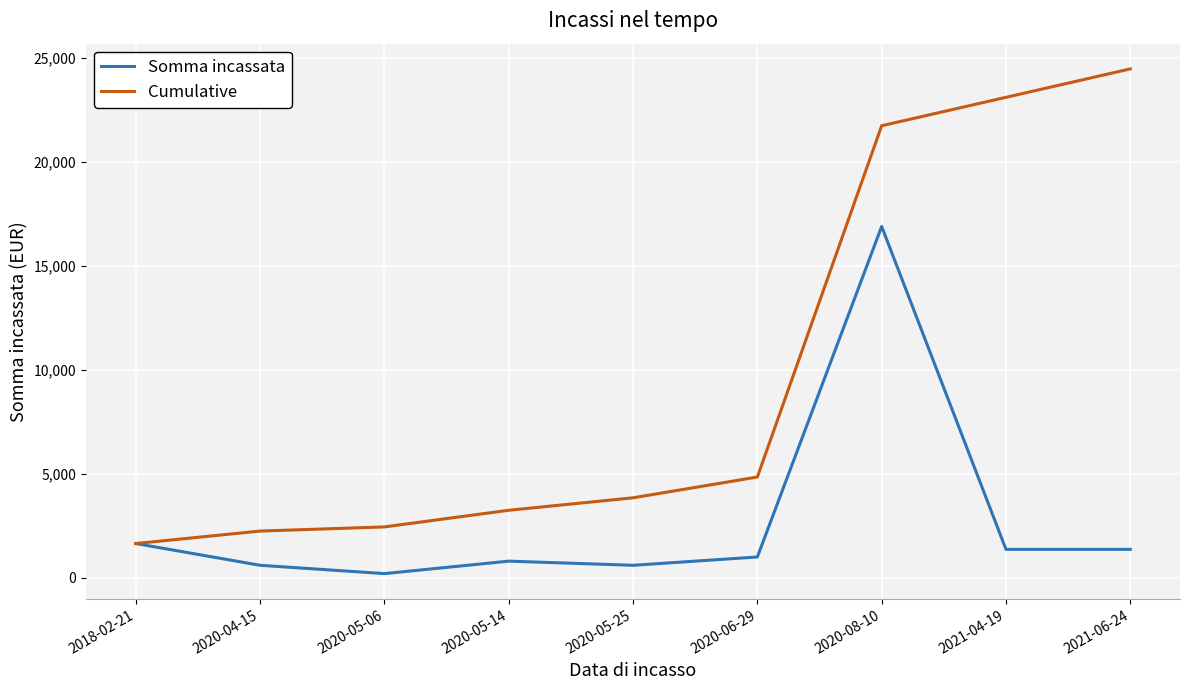

List the series in order of their overall mean, highest first.

Cumulative, Somma incassata